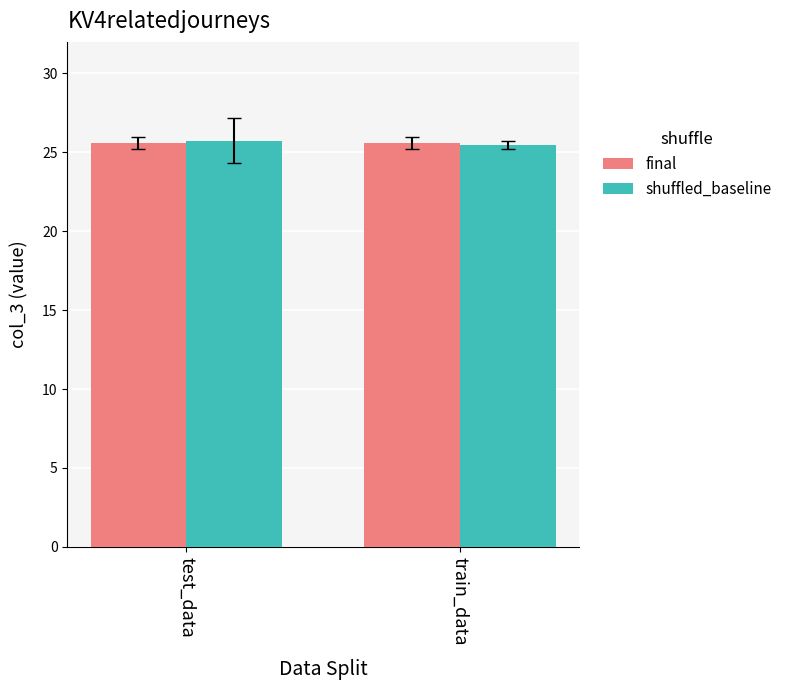

What is the value of the shuffled_baseline bar at the 1st from the left?

25.8